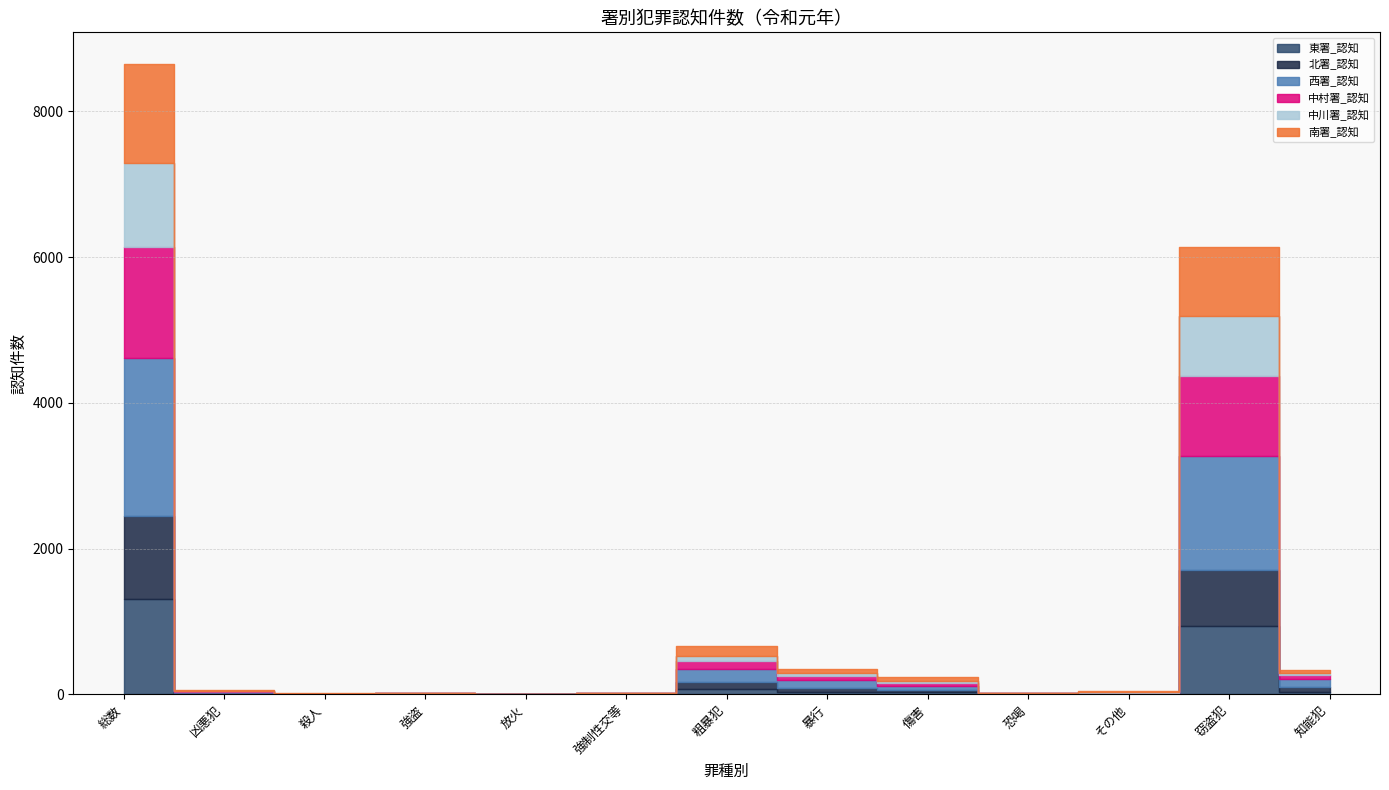

What is the difference between the highest and lowest values at 凶悪犯?

10